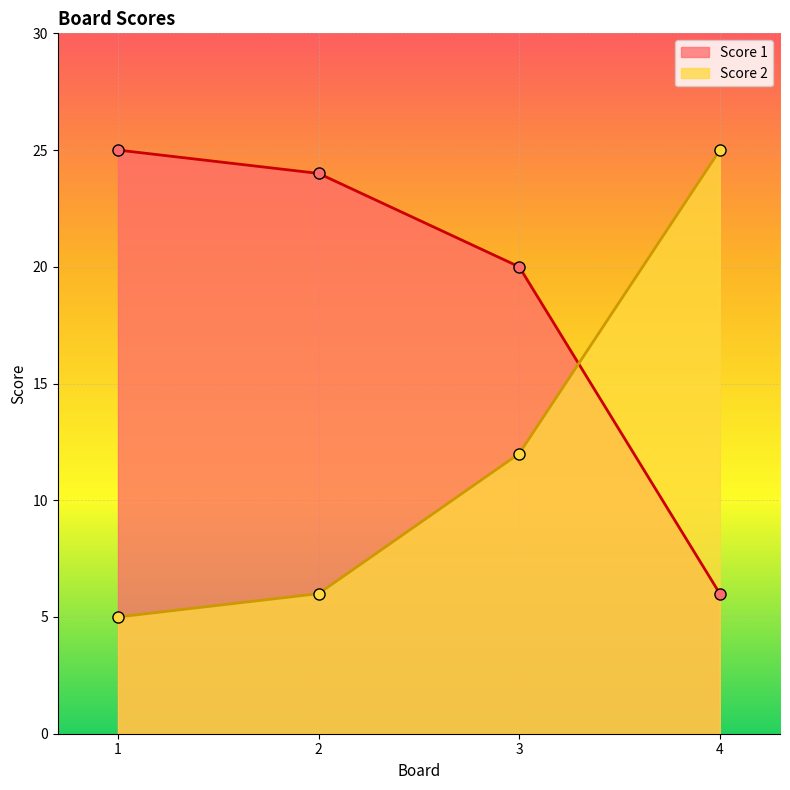

At which label is Score 1 closest to 15?

3